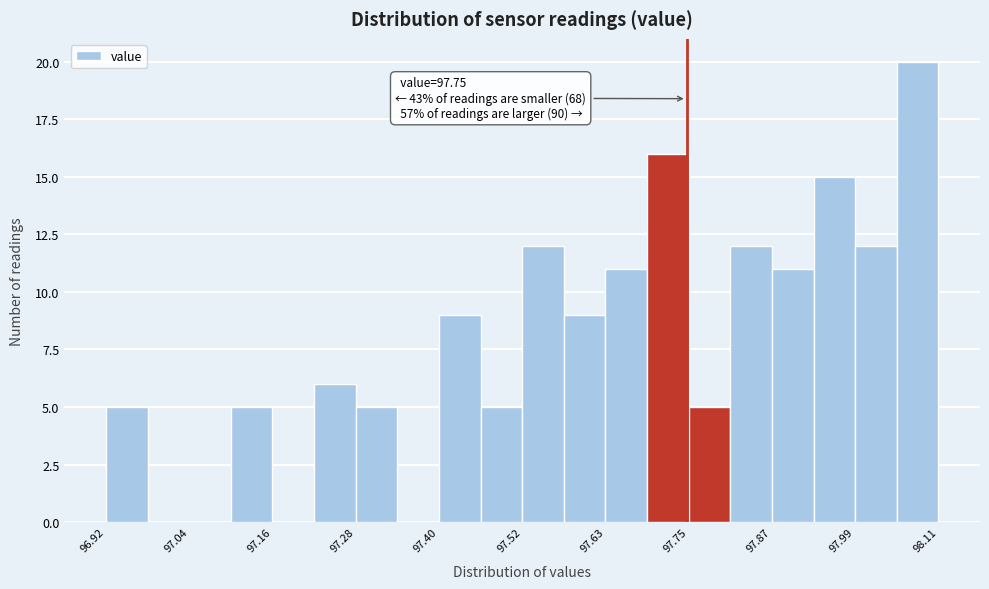

Around what value on the x-axis is the tallest bar? Give the approximate position of its centre, as read against the axis.

98.08